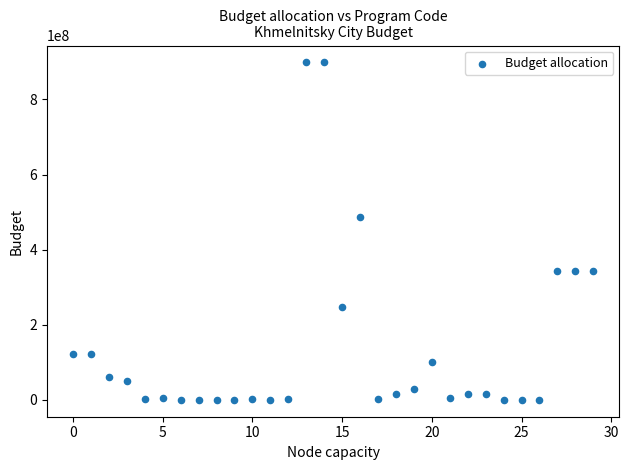

What is the range of Y values (max minus min)?

898767633